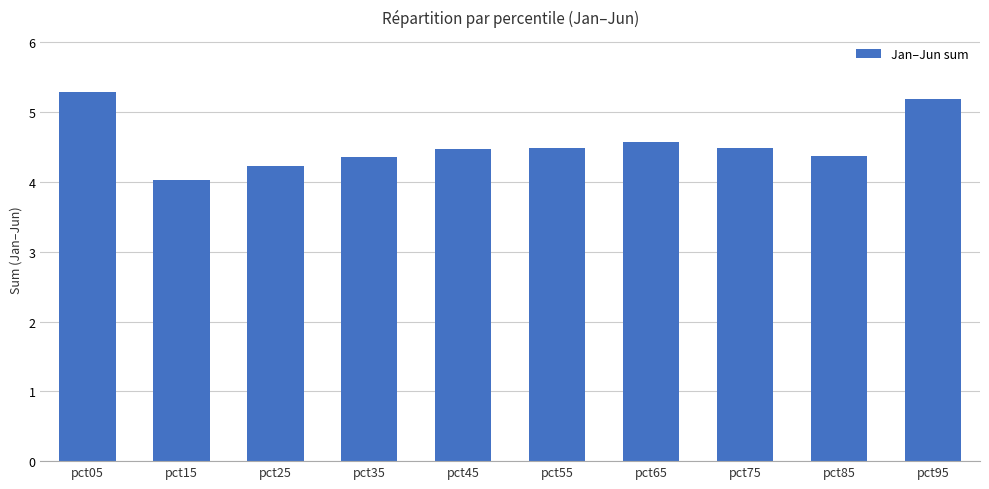

What is the smallest value displayed?

4.0